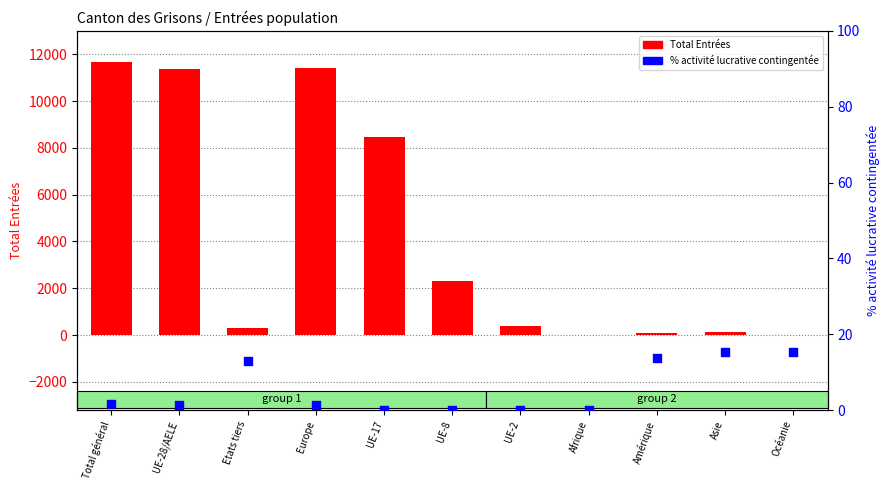

Which series has the largest total across all categories?

Total Entrées